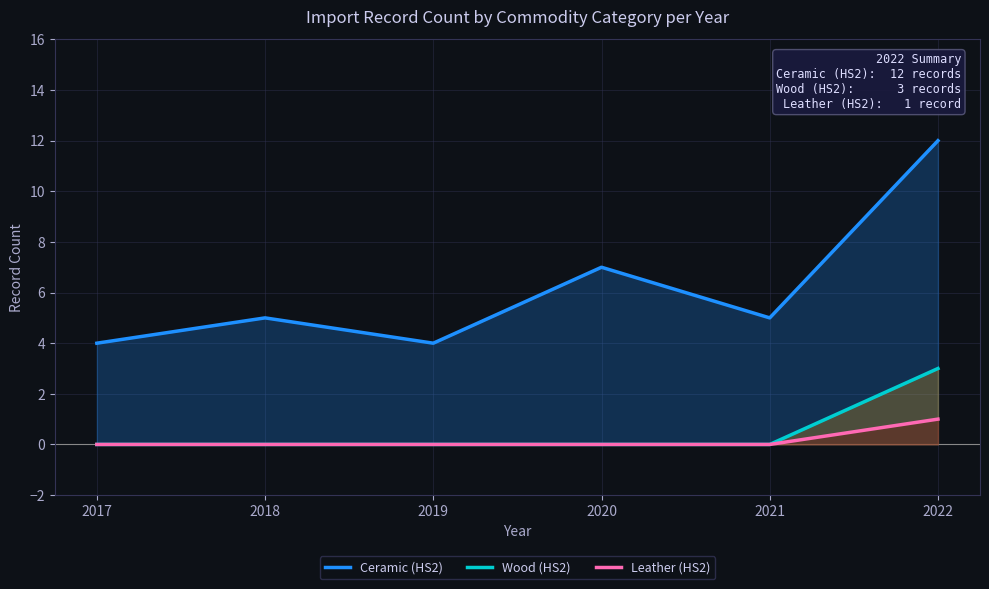

How many positive values does the Wood (HS2) series have?

1